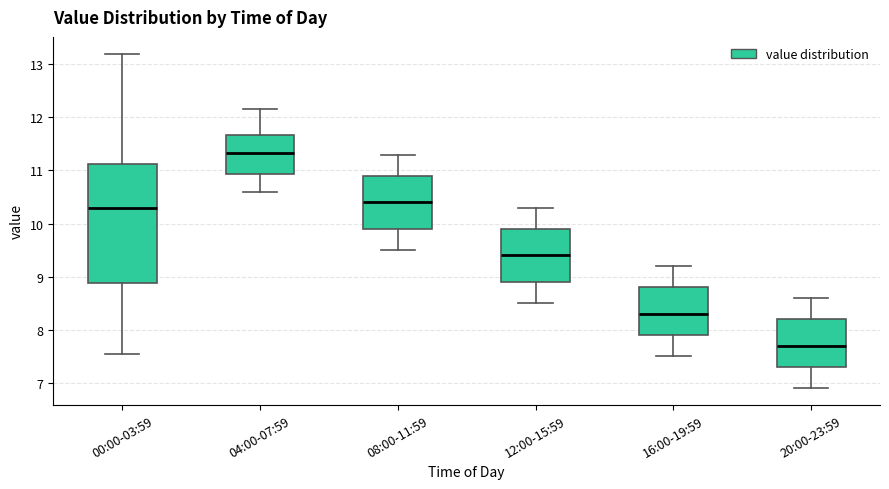

Reading left to right, transcribe this box plot: for each box, give where its median line is, the range the box spans, and where its two whiskers end, as read against the y-axis. The values are not printed on the chart, so give them approximately, as read against the axis.

00:00-03:59: median 10.3, box 8.9 to 11.1, whiskers 7.6 to 13.2
04:00-07:59: median 11.3, box 10.9 to 11.7, whiskers 10.6 to 12.2
08:00-11:59: median 10.4, box 9.9 to 10.9, whiskers 9.5 to 11.3
12:00-15:59: median 9.4, box 8.9 to 9.9, whiskers 8.5 to 10.3
16:00-19:59: median 8.3, box 7.9 to 8.8, whiskers 7.5 to 9.2
20:00-23:59: median 7.7, box 7.3 to 8.2, whiskers 6.9 to 8.6